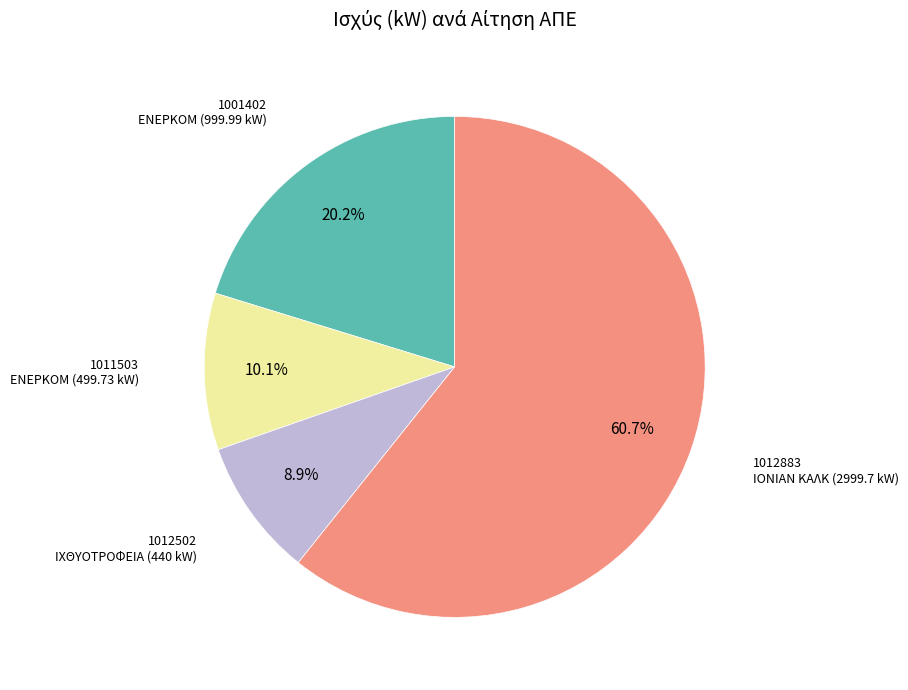

Is there a majority slice in this chart?

Yes